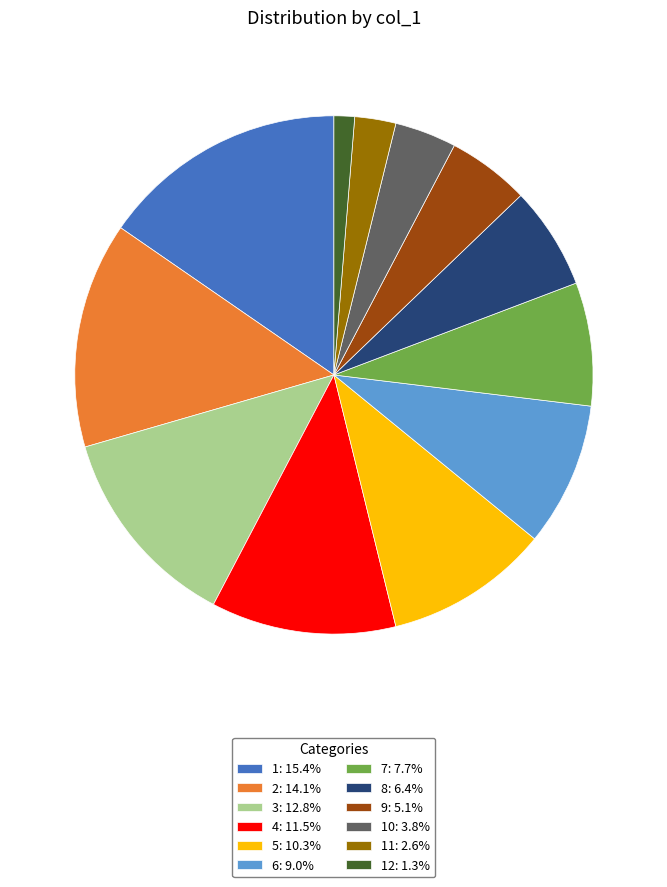

Is there a majority slice in this chart?

No